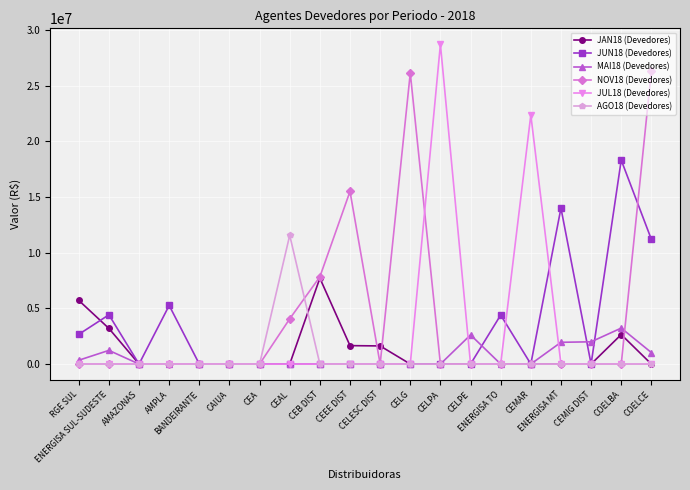

What is the maximum value for NOV18 (Devedores)?

26346412.1